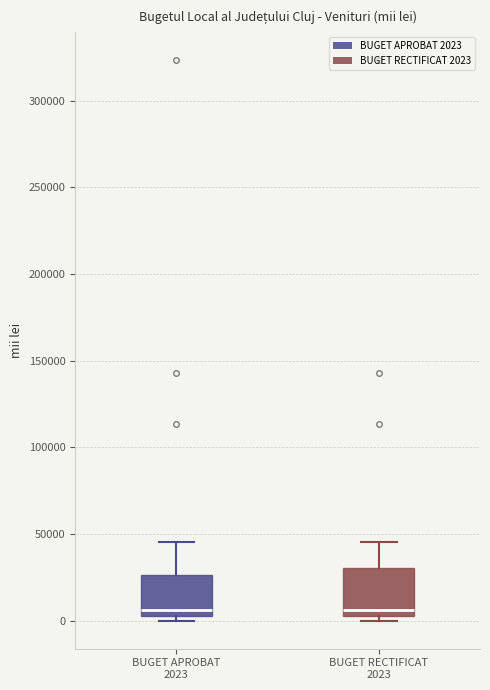

Reading left to right, read every box against the y-axis: the position of its median line, the range the box covers, and the ends of its whiskers. The values are not printed on the chart, so give them approximately, as read against the axis.

BUGET APROBAT 2023: median 5000 (just above the box's lower edge), box 5000 to 25000, whiskers 0 to 45000
BUGET RECTIFICAT 2023: median 5000 (just above the box's lower edge), box 5000 to 30000, whiskers 0 to 45000